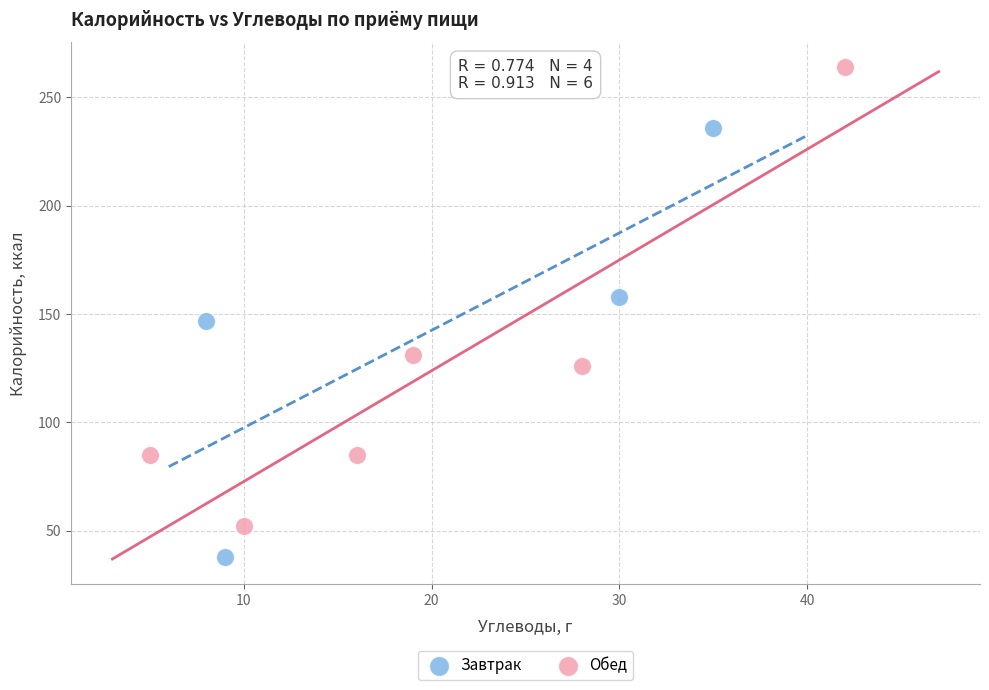

Which series contains the lowest Y value?

Завтрак